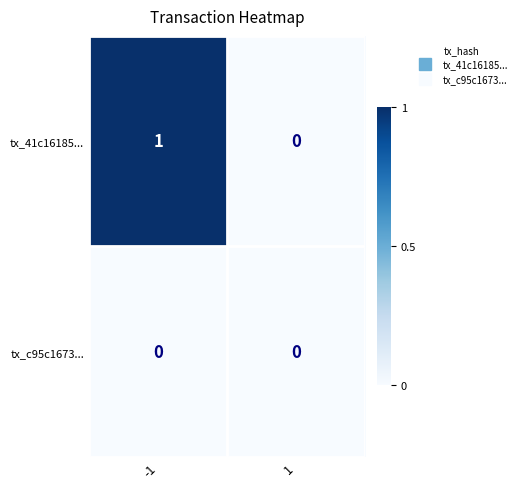

The tx_c95c1673... series shows 0 at 1. True or false?

True